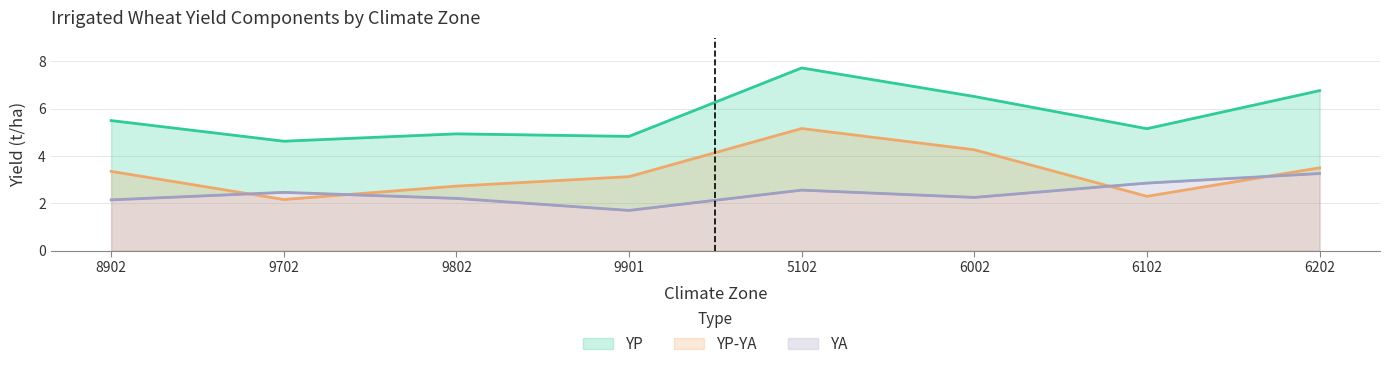

The value of YA at 9702 is 2.5. True or false?

True